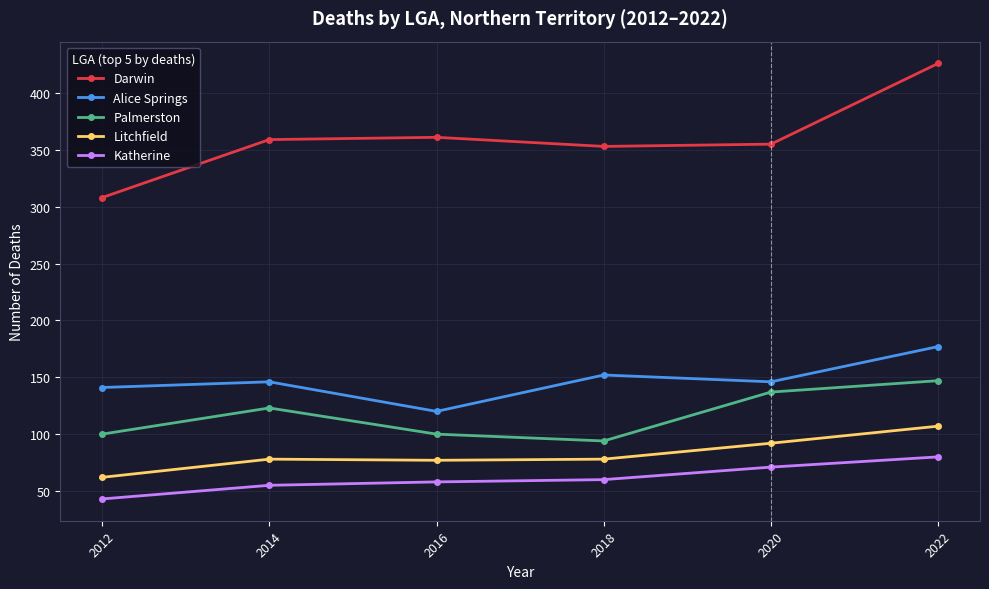

At which category is the sum across all series the highest?

2022